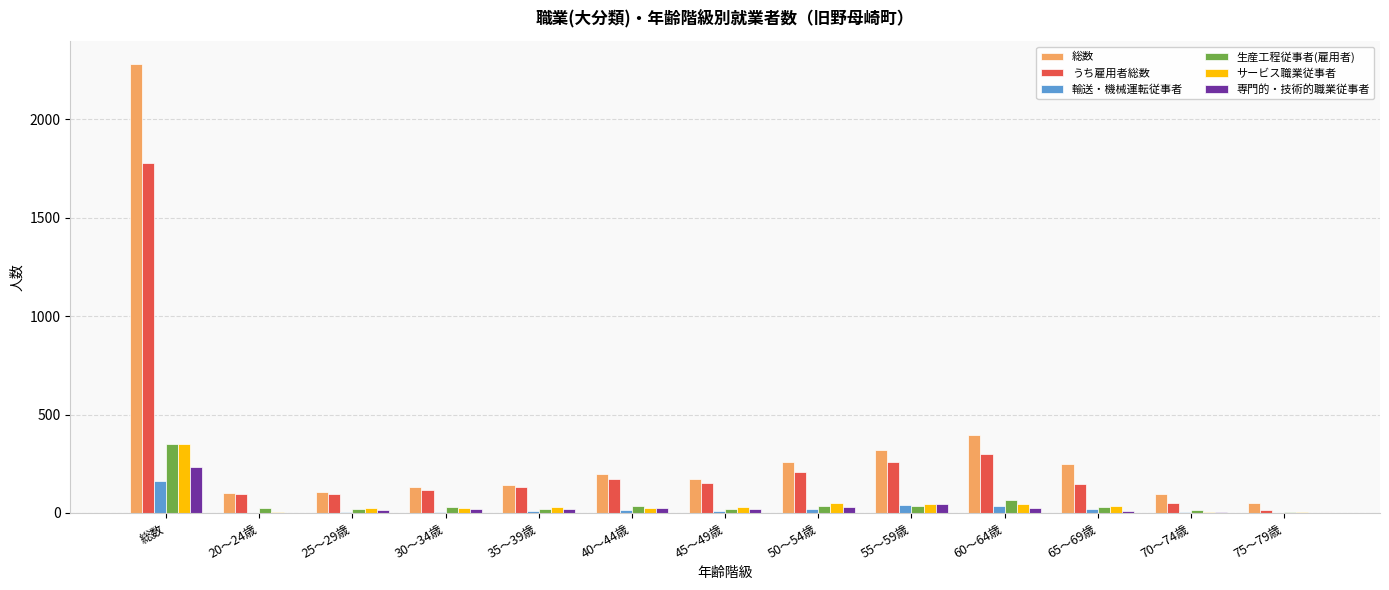

Are the bars grouped side by side (vs. stacked)?

Yes